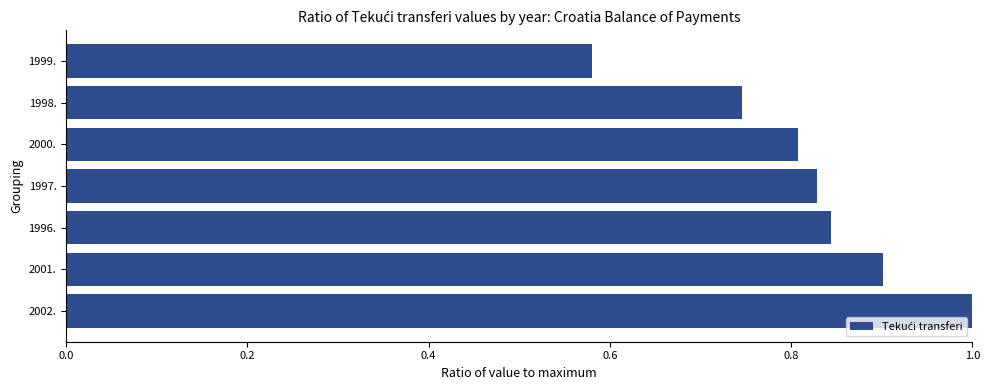

The chart shows a value of 0.5 at 1996.. True or false?

False